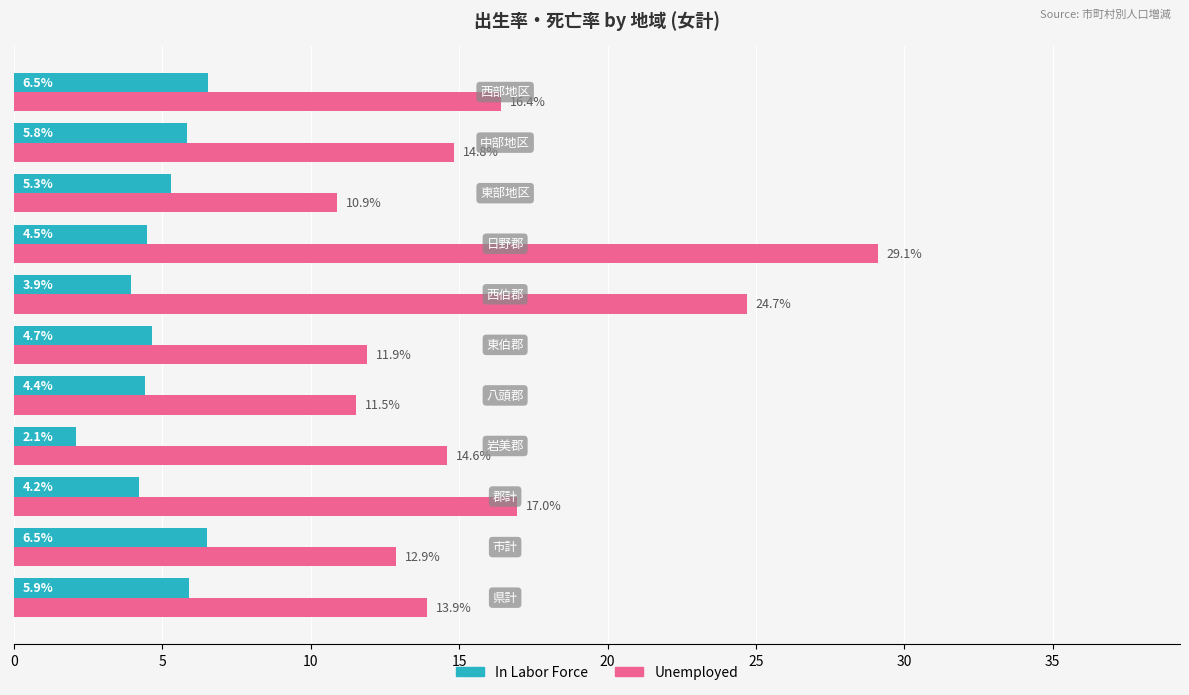

What is the maximum value for In Labor Force?

6.5